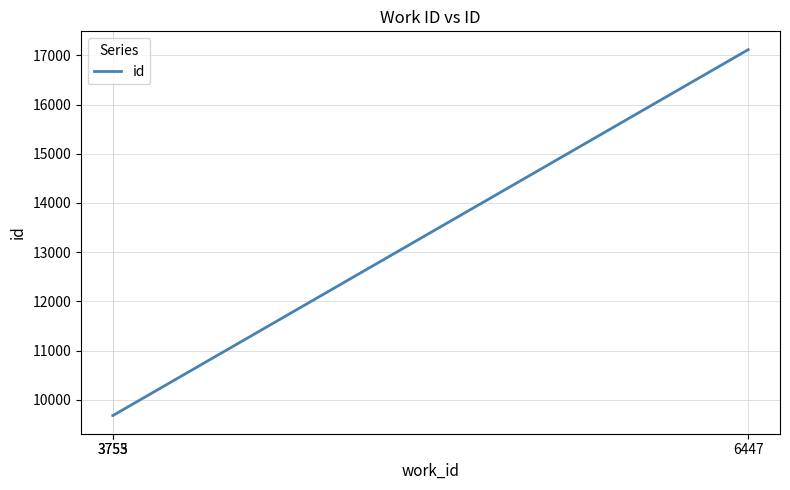

What is the greatest value displayed?

17115